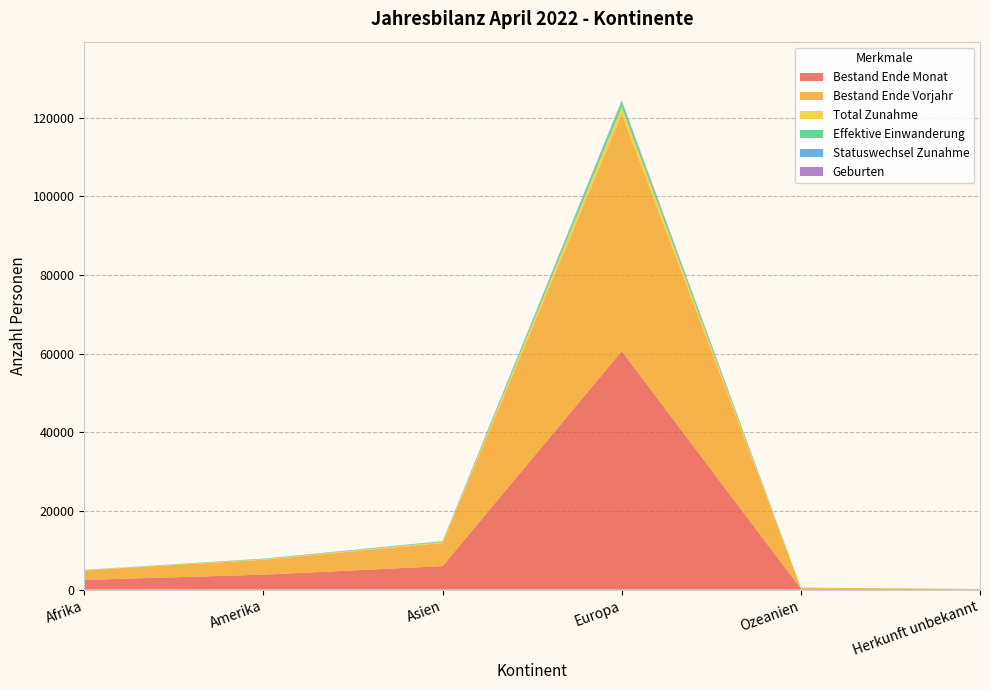

Reading left to right, extract all data points from this chart.

Bestand Ende Monat: Afrika=2462	Amerika=3791	Asien=5964	Europa=60648	Ozeanien=242	Herkunft unbekannt=84
Bestand Ende Vorjahr: Afrika=2434	Amerika=3785	Asien=5886	Europa=60324	Ozeanien=239	Herkunft unbekannt=77
Total Zunahme: Afrika=74	Amerika=153	Asien=259	Europa=1786	Ozeanien=12	Herkunft unbekannt=7
Effektive Einwanderung: Afrika=39	Amerika=120	Asien=126	Europa=1251	Ozeanien=9	Herkunft unbekannt=3
Statuswechsel Zunahme: Afrika=5	Amerika=17	Asien=74	Europa=262	Ozeanien=1	Herkunft unbekannt=0
Geburten: Afrika=12	Amerika=5	Asien=14	Europa=148	Ozeanien=1	Herkunft unbekannt=0